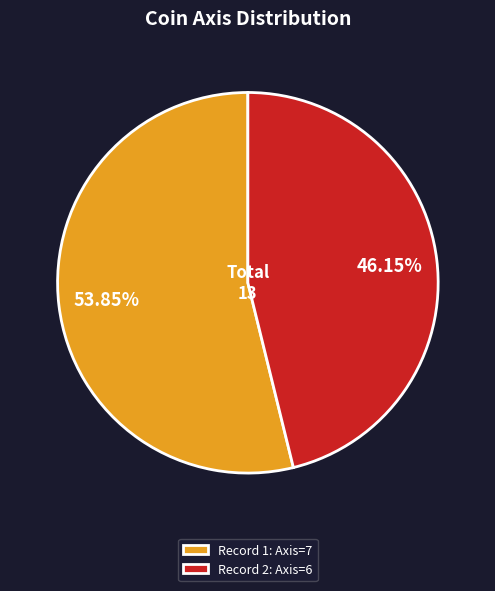

Rank the categories by value from lowest to highest.

Record 2: Axis=6, Record 1: Axis=7